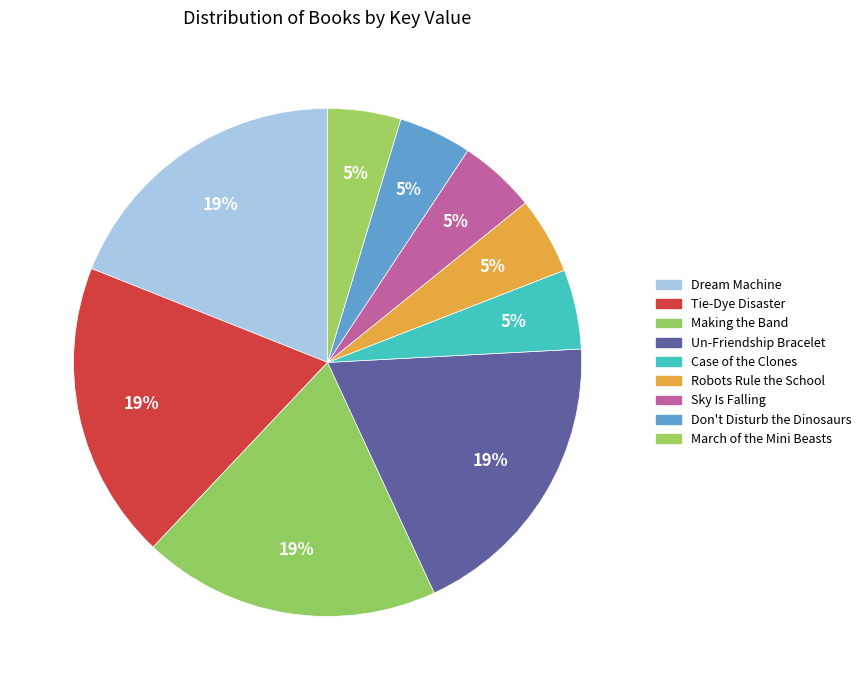

How much of the chart is everything except March of the Mini Beasts?

95.3%